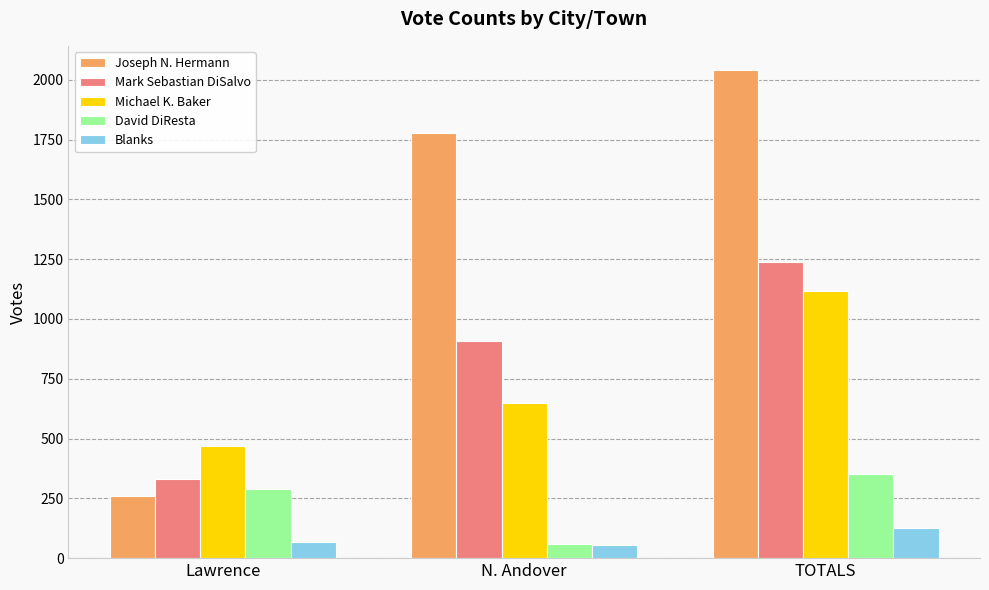

Reading left to right, what are all the values shown in this chart?

Joseph N. Hermann: 261	1779	2040
Mark Sebastian DiSalvo: 331	906	1237
Michael K. Baker: 469	648	1117
David DiResta: 291	61	352
Blanks: 67	57	124